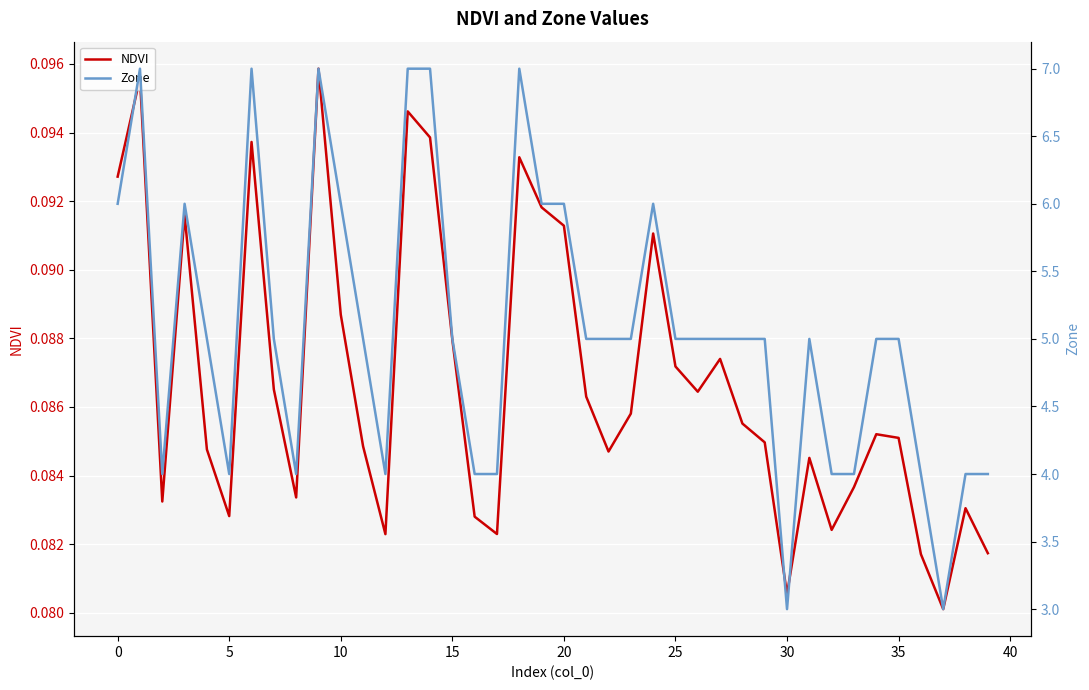

The value of NDVI at 35 is 0.0. True or false?

False